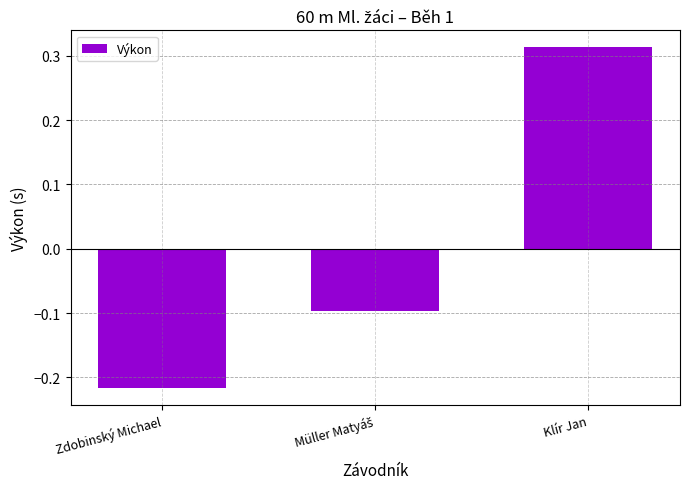

What is the difference between the maximum and minimum values?

0.5